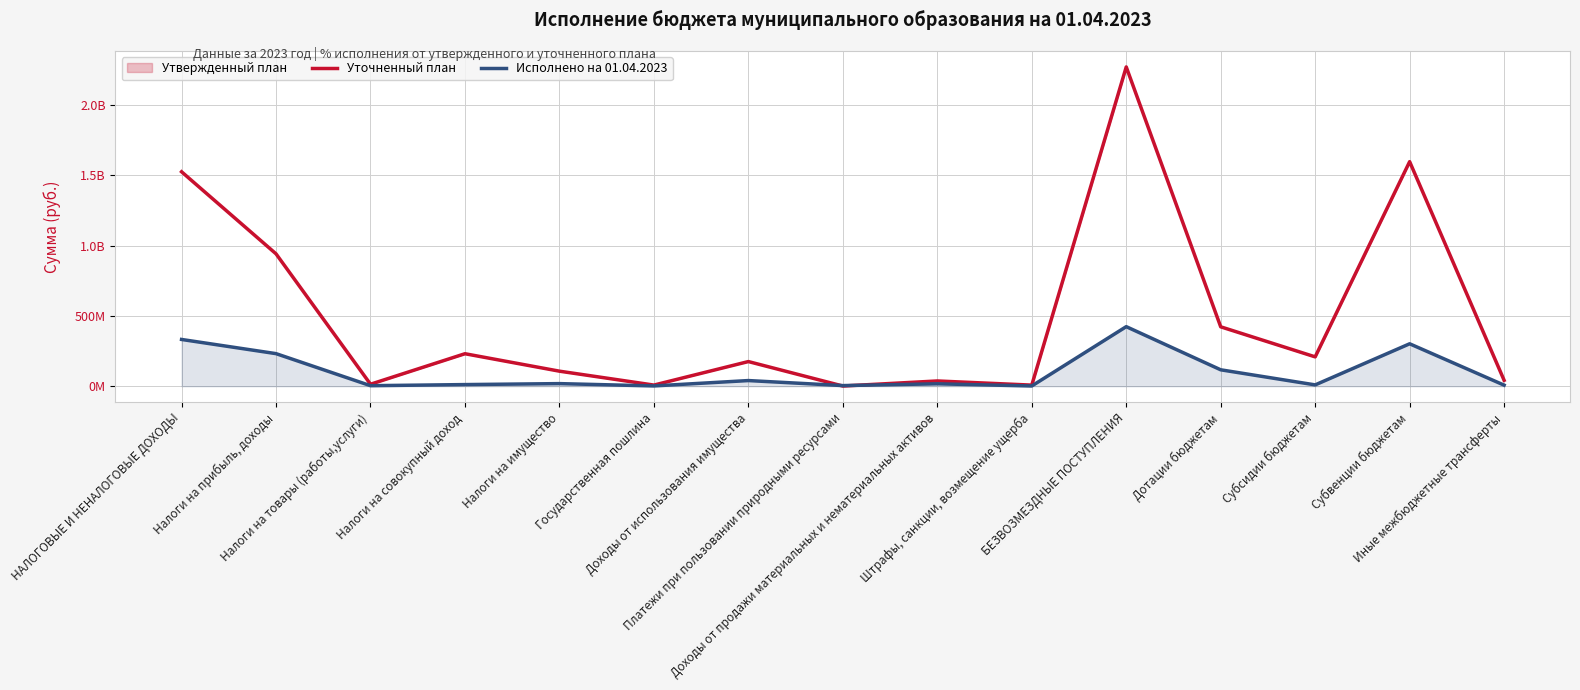

Between Налоги на имущество and Субсидии бюджетам, which series saw the biggest shift?

Уточненный план